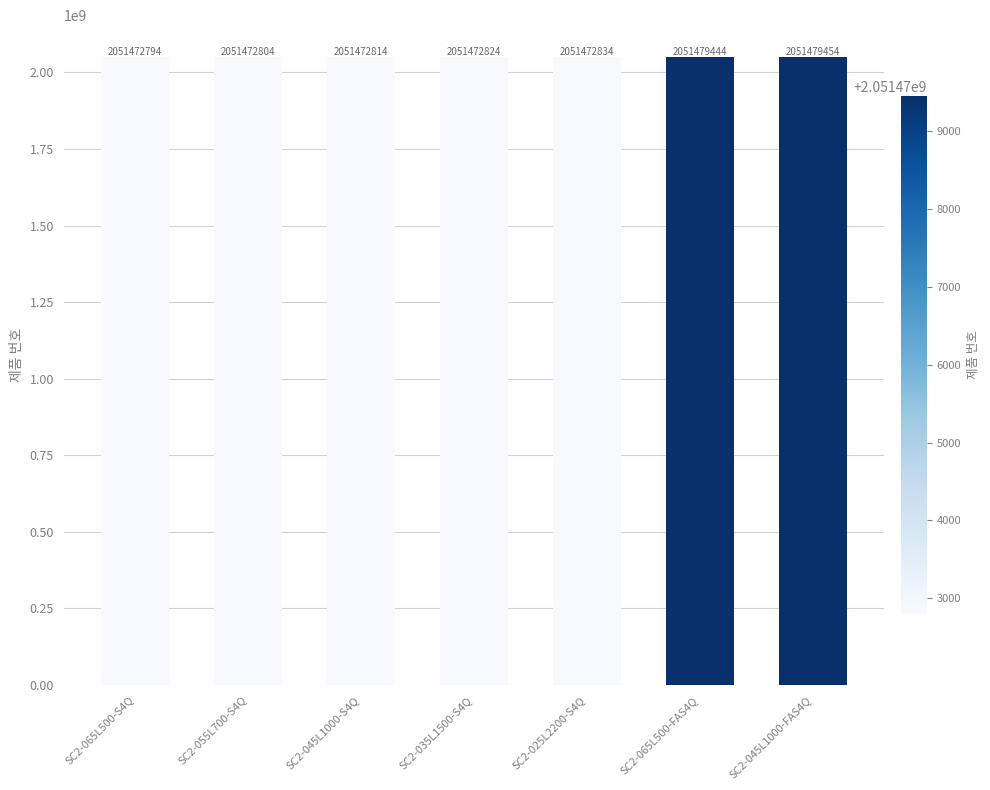

The chart shows a value of 2944845657 at SC2-045L1000-FAS4Q. True or false?

False